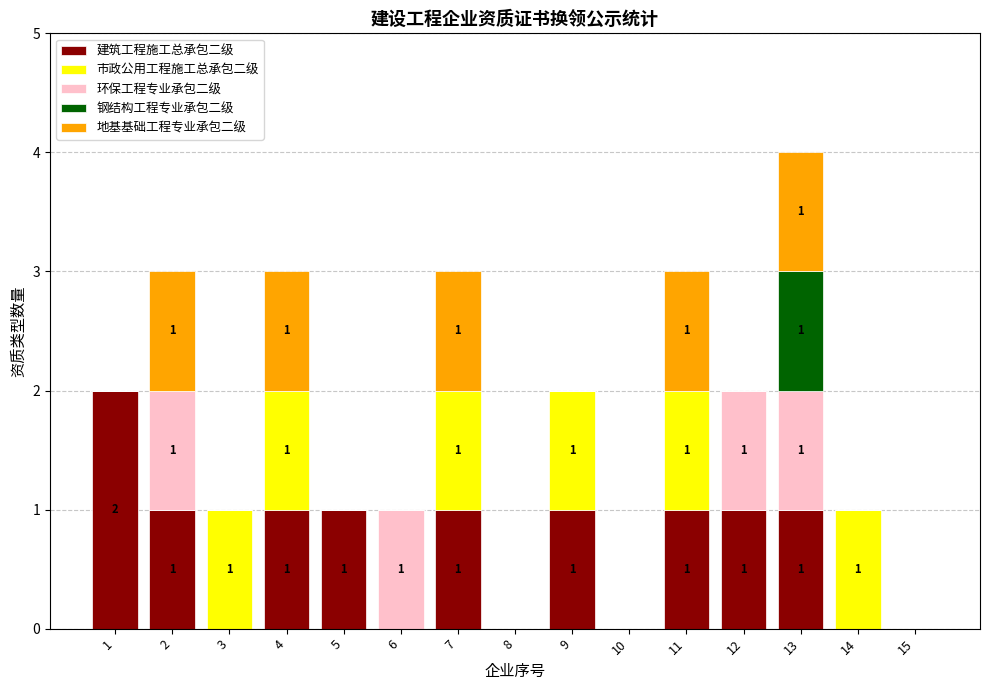

The 建筑工程施工总承包二级 series shows 1 at 11. True or false?

True